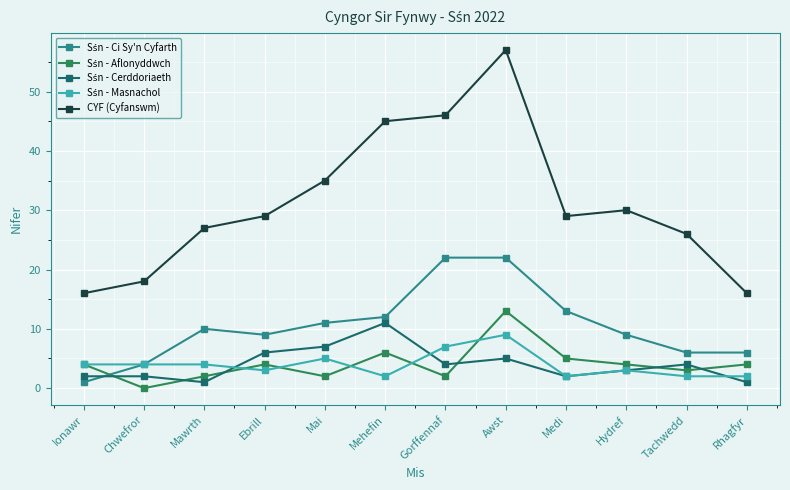

Which series has the largest total across all categories?

CYF (Cyfanswm)